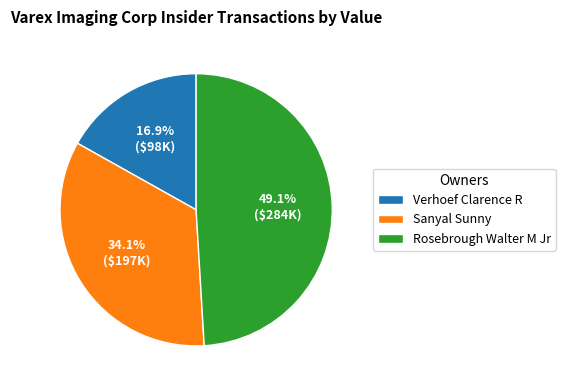

Between Rosebrough Walter M Jr and Verhoef Clarence R, which is larger?

Rosebrough Walter M Jr